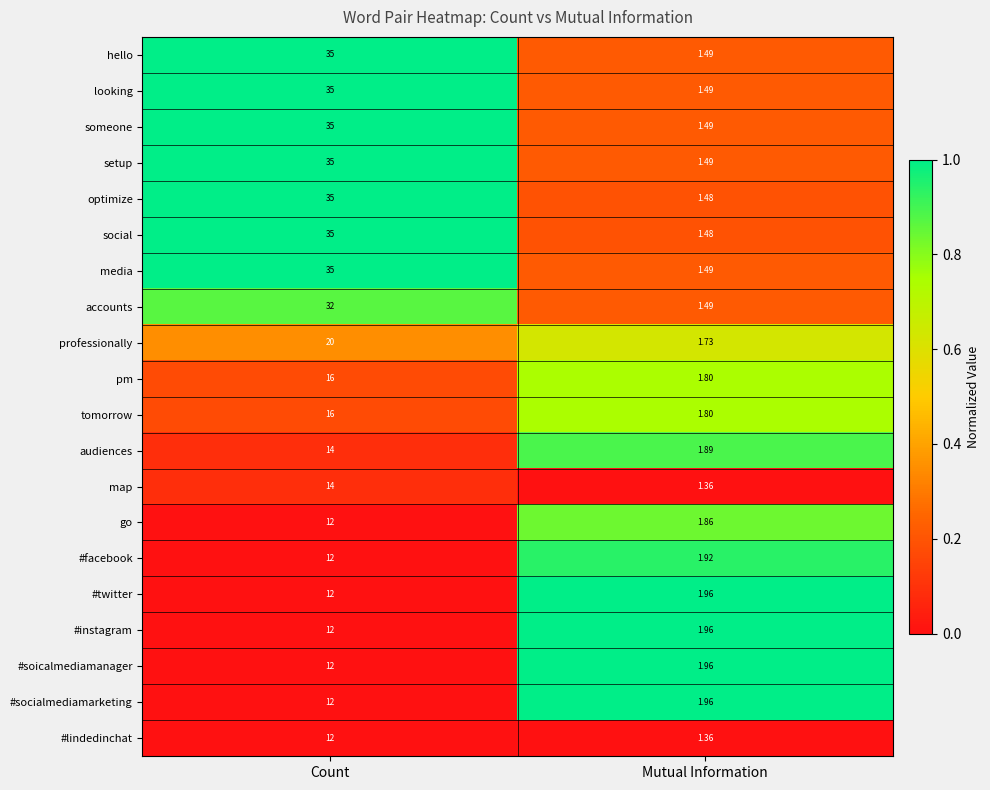

Is the value of audiences at Mutual Information greater than the value of #twitter at Mutual Information?

No